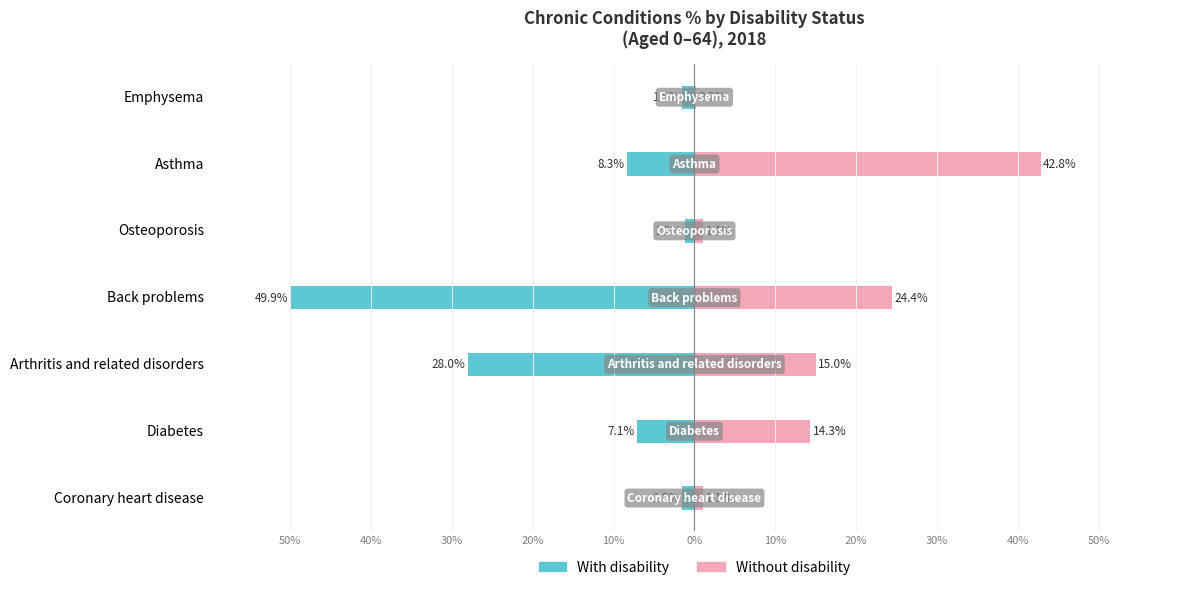

Rank the series by their average value, from lowest to highest.

With disability, Without disability